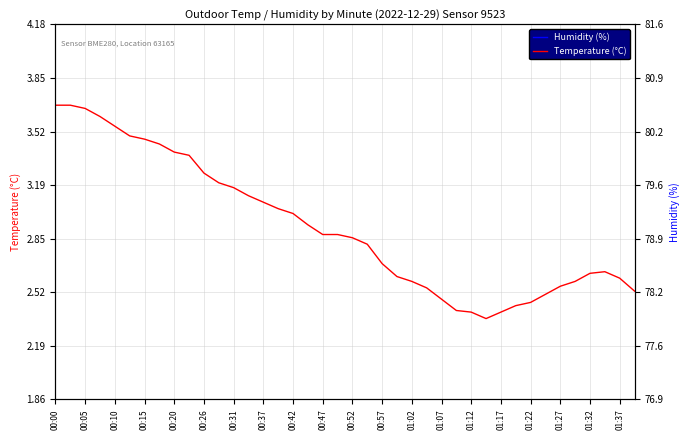

The Humidity (%) series shows 130.1 at 01:32. True or false?

False